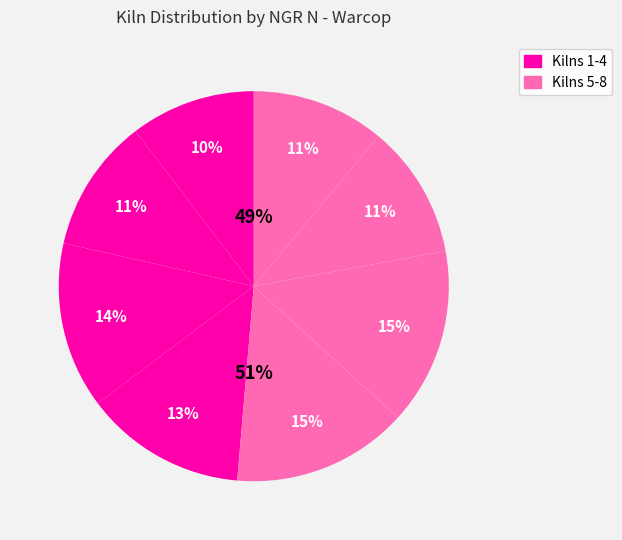

What is the largest slice in the pie chart?

Kiln 6